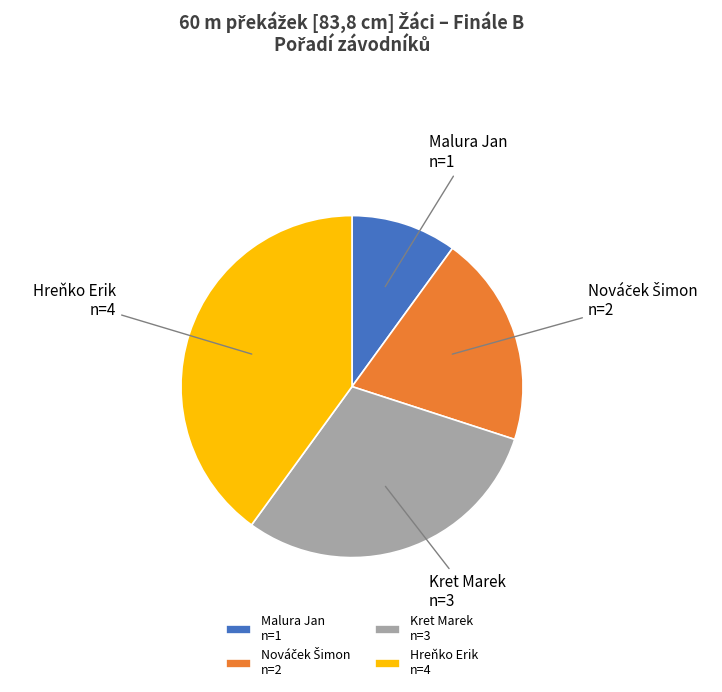

Which has a higher value, Kret Marek n=3 or Hreňko Erik n=4?

Hreňko Erik n=4